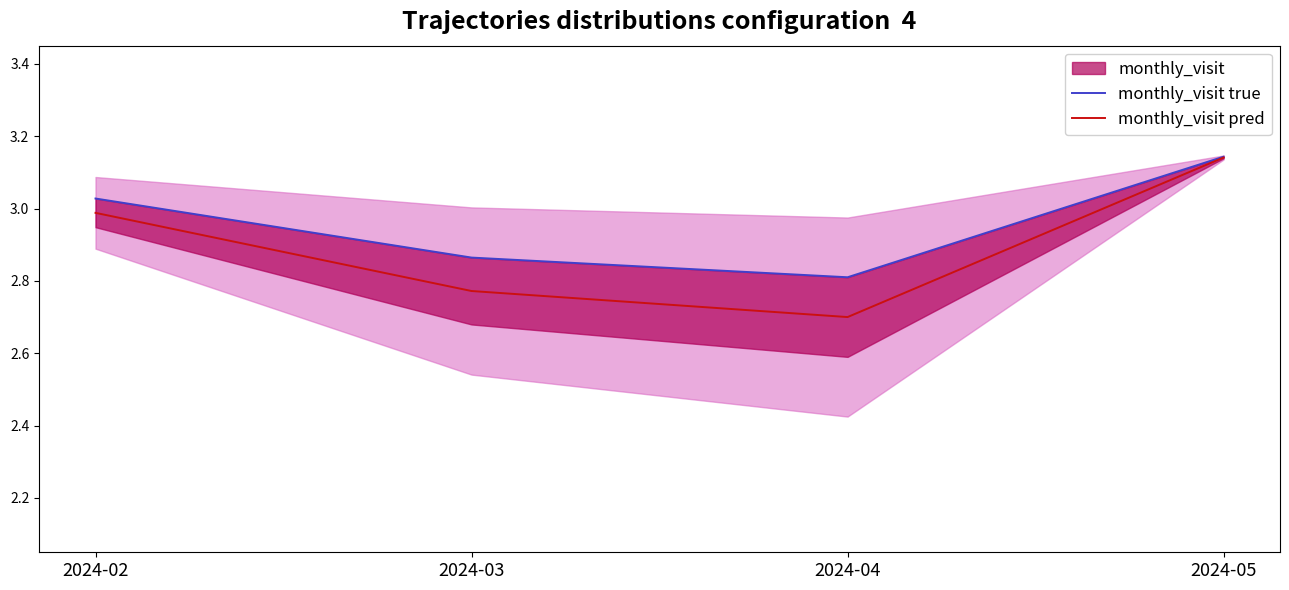

At which label is monthly_visit true closest to 2?

2024-04